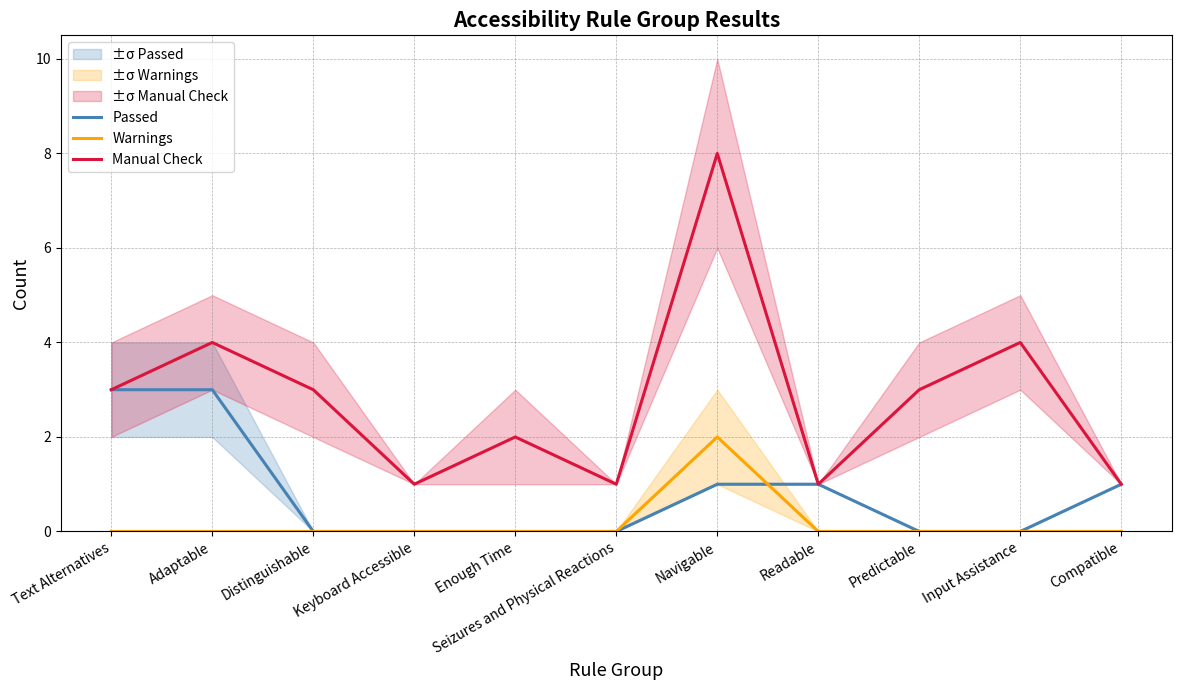

Count the Warnings values in the range 0 to 1.

10